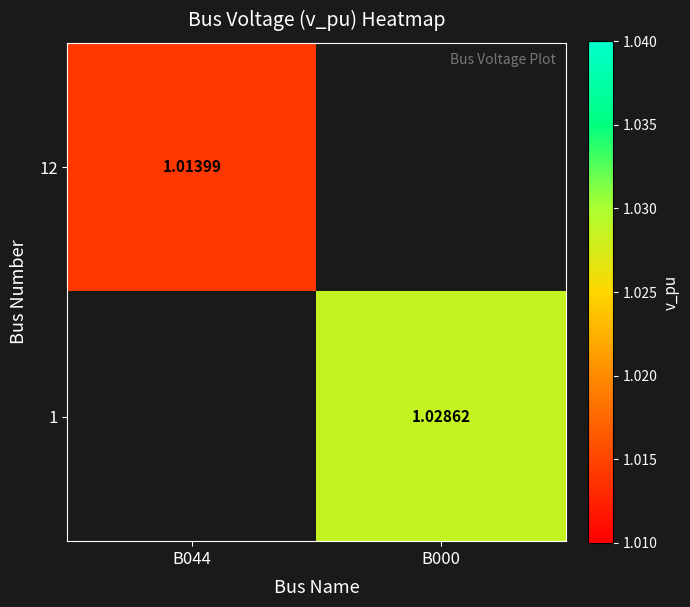

Is the value of 12 at B044 greater than the value of 1 at B000?

No